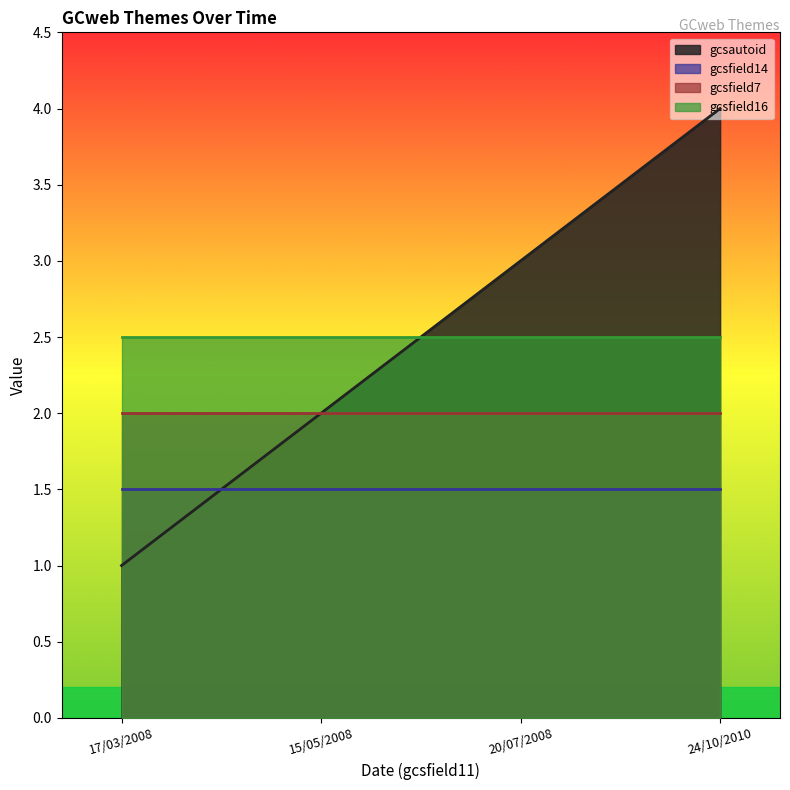

What is the average value of the gcsfield16 series?

2.5